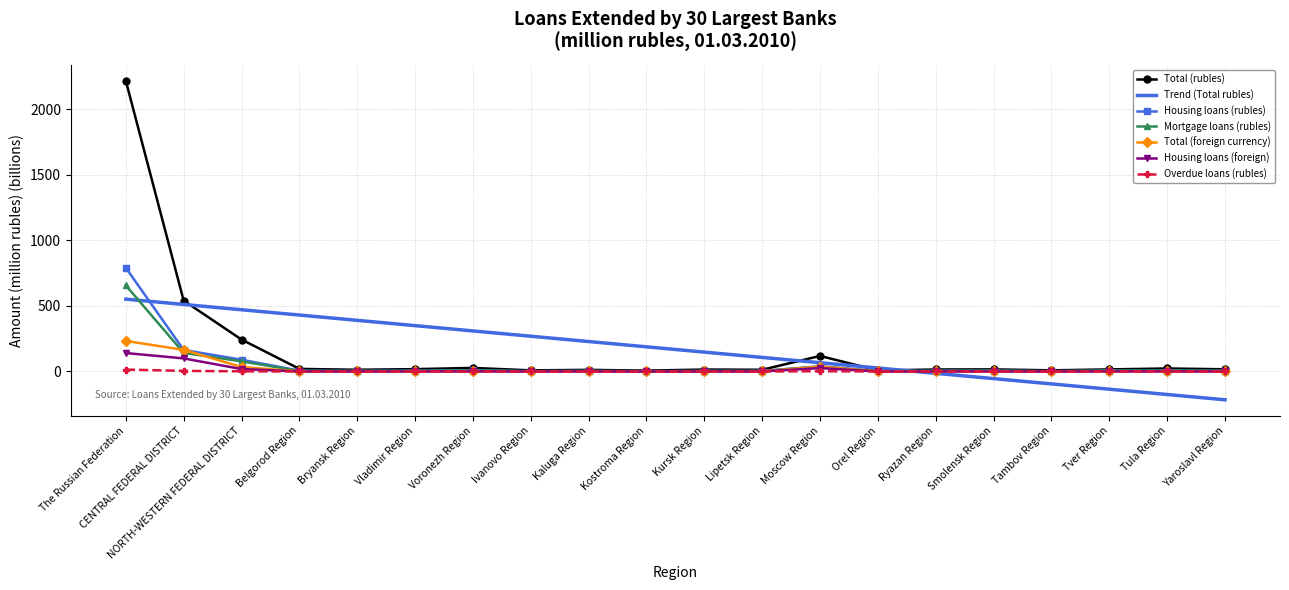

What are all the series names shown in the legend?

Total (rubles), Trend (Total rubles), Housing loans (rubles), Mortgage loans (rubles), Total (foreign currency), Housing loans (foreign), Overdue loans (rubles)